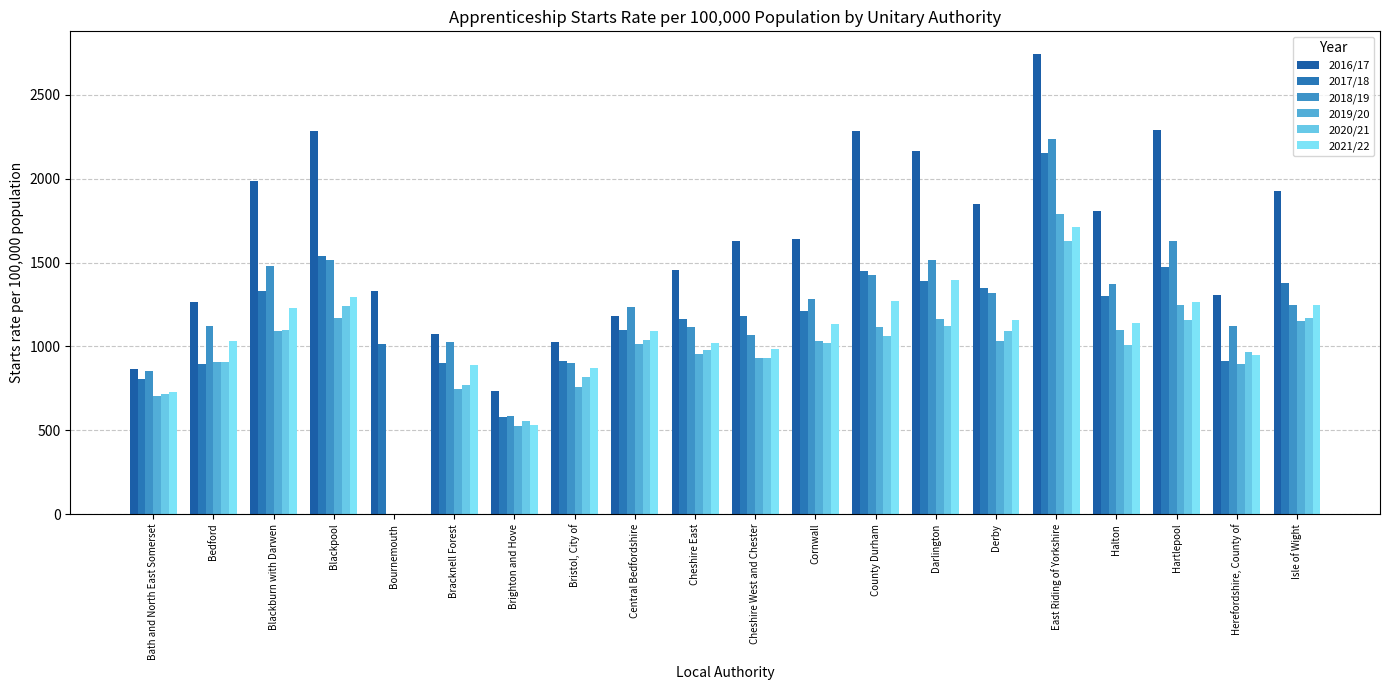

Between East Riding of Yorkshire and Blackburn with Darwen, which is larger?

East Riding of Yorkshire